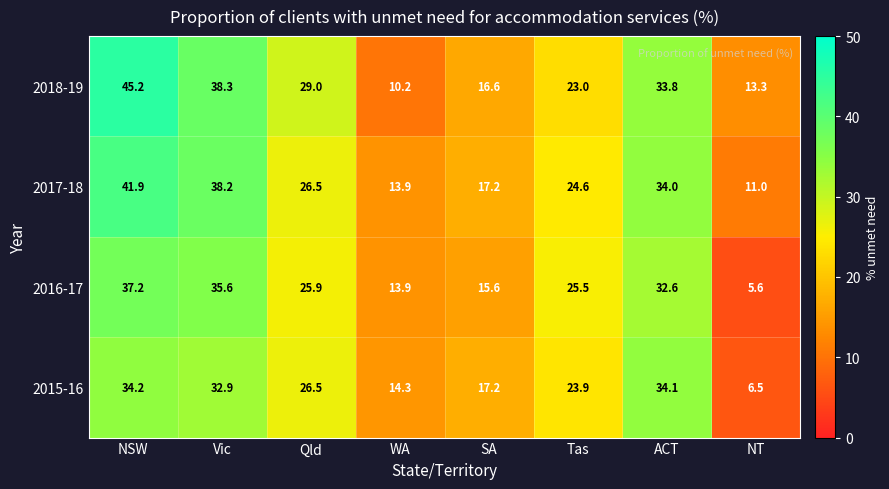

At NSW, list the series in order from smallest to largest.

2015-16, 2016-17, 2017-18, 2018-19